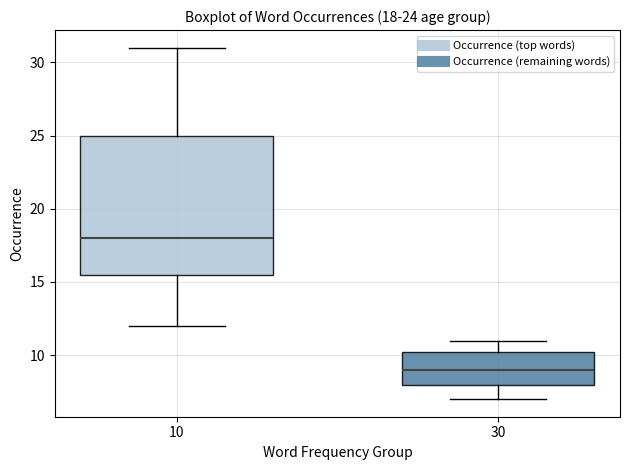

Comparing the boxes themselves (not the whiskers), which one is the tallest?

10